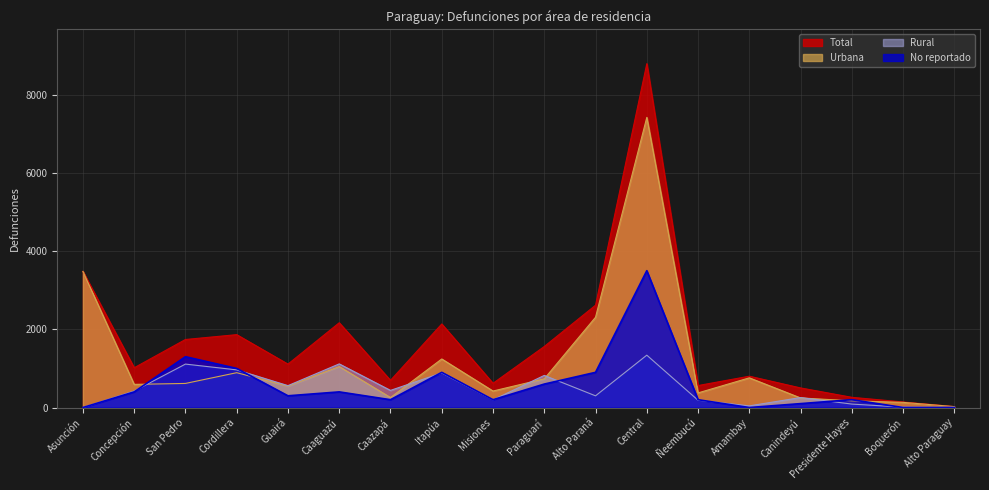

Where is the first local maximum for Urbana?

Cordillera